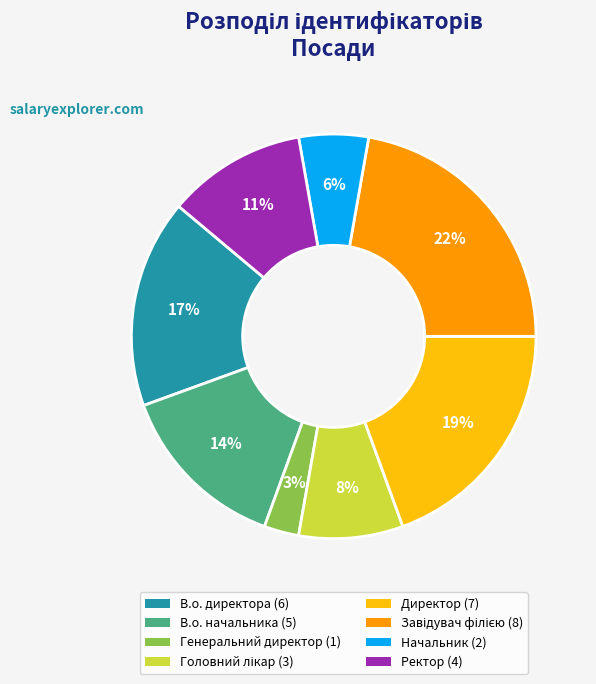

True or false: В.о. начальника accounts for 27% of the total.

False